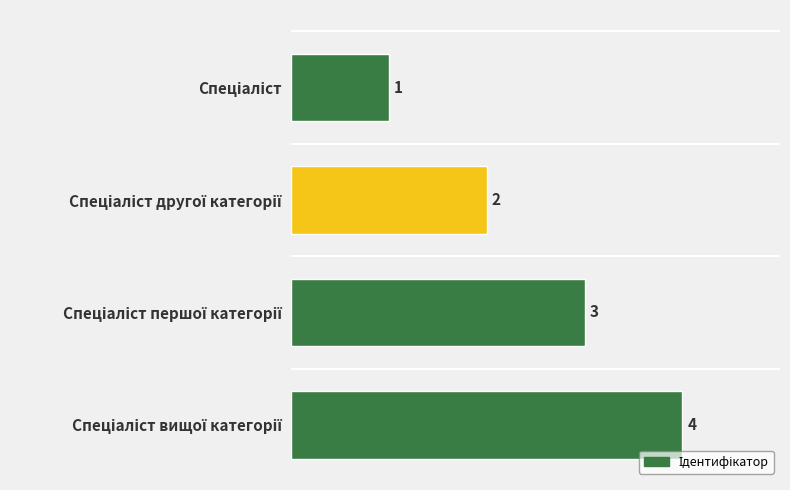

What is the value of the 3rd bar from the top?

3